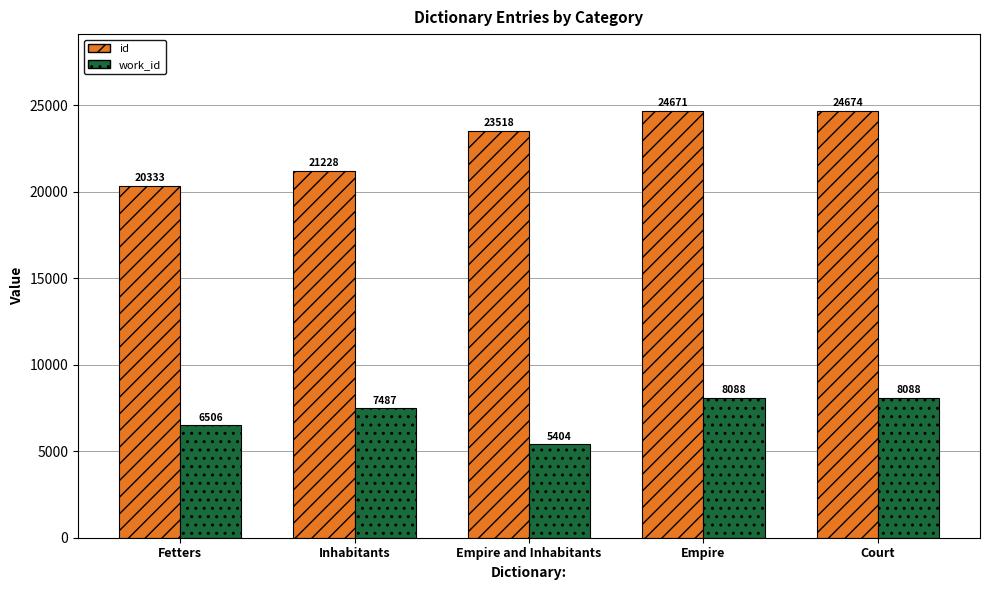

At which label does work_id reach its minimum?

Empire and Inhabitants